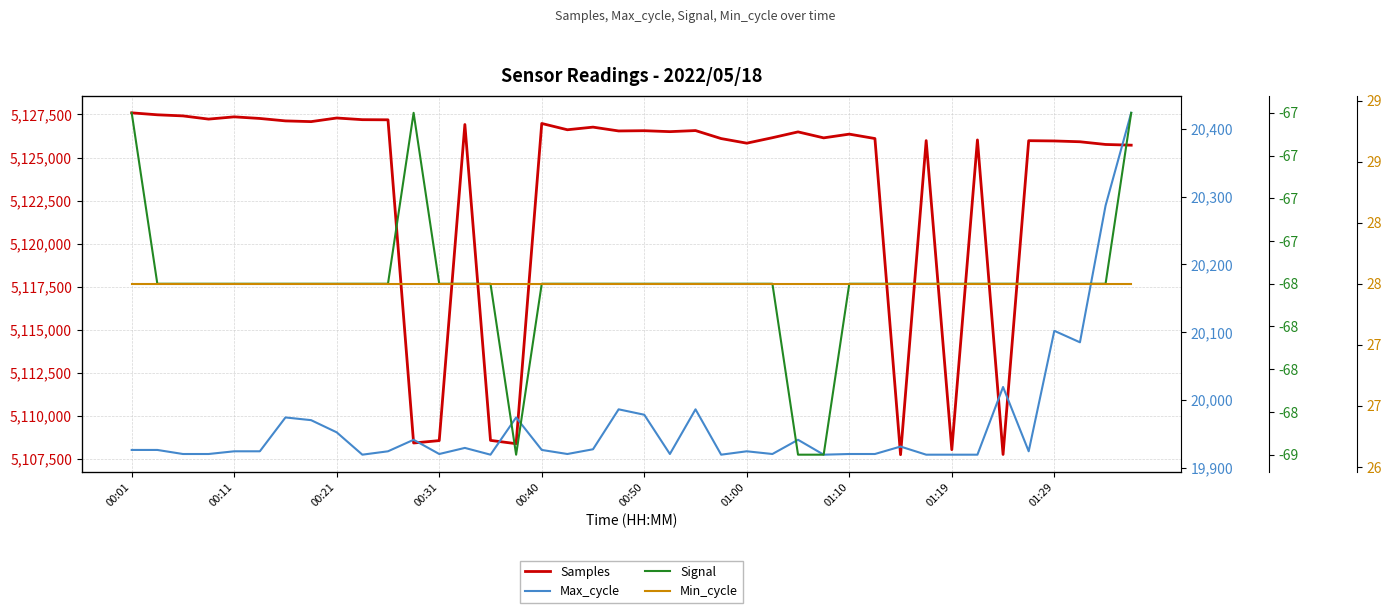

True or false: Min_cycle has more than 0 interior local peaks.

False